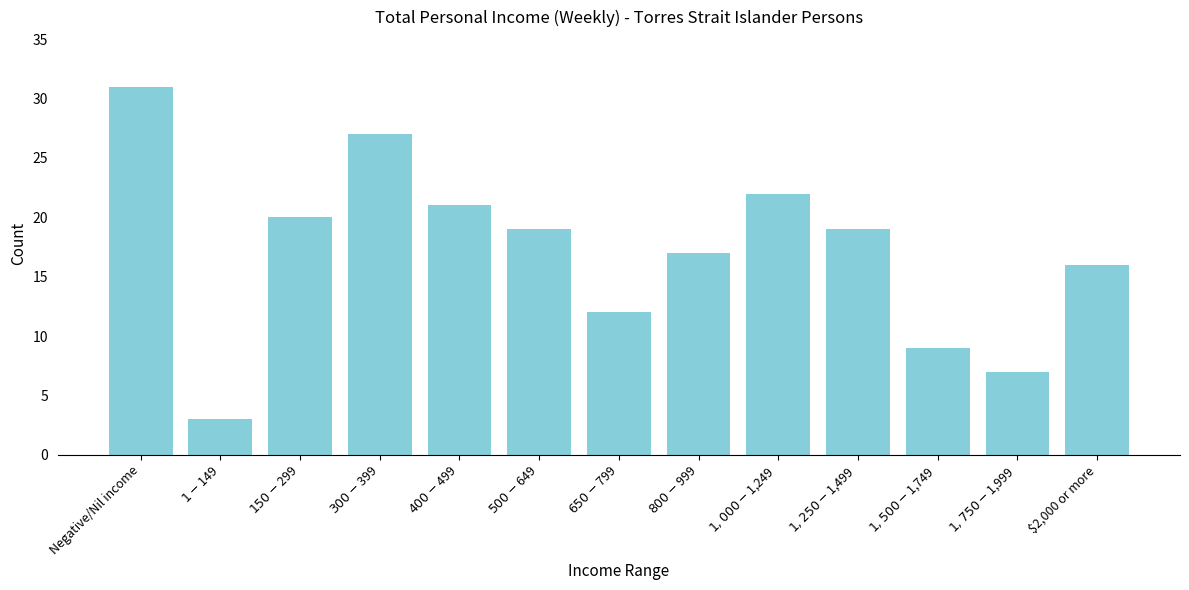

Reading left to right, transcribe all the data shown in this chart.

31	3	20	27	21	19	12	17	22	19	9	7	16